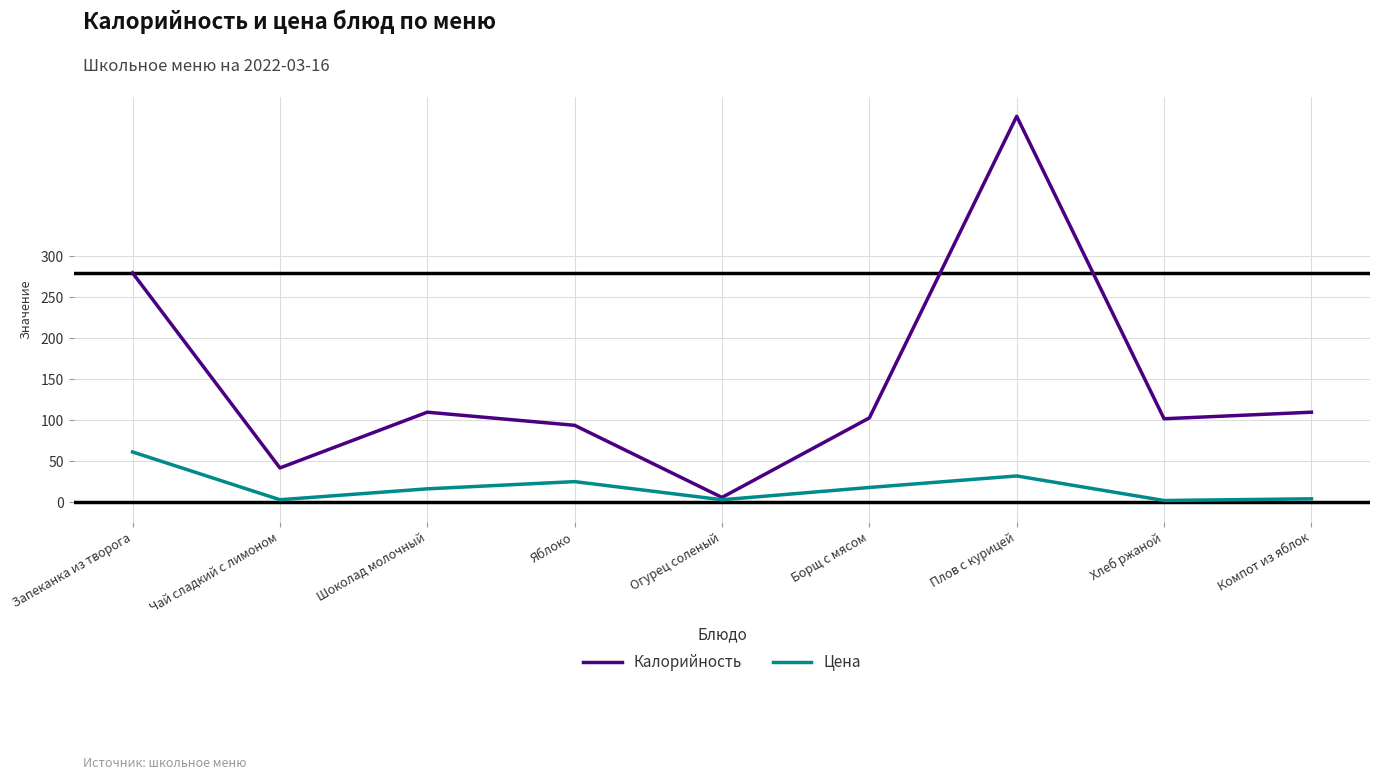

At which label is Калорийность closest to 238?

Запеканка из творога